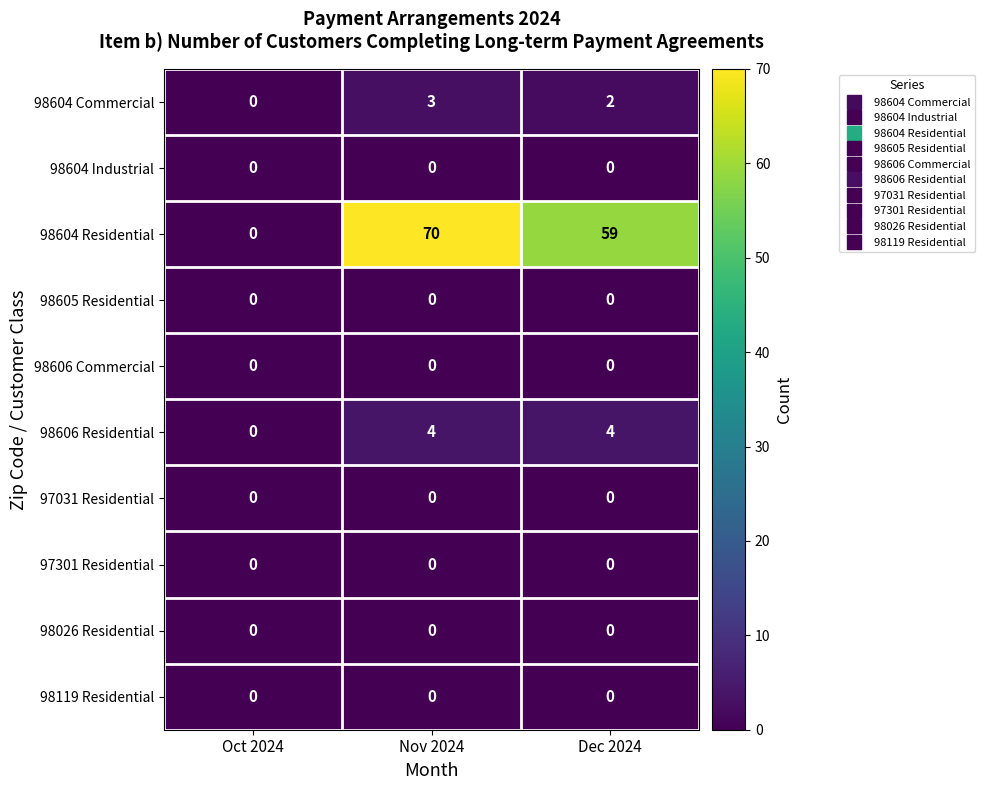

List the labels in order of 98604 Commercial value, smallest first.

Oct 2024, Dec 2024, Nov 2024